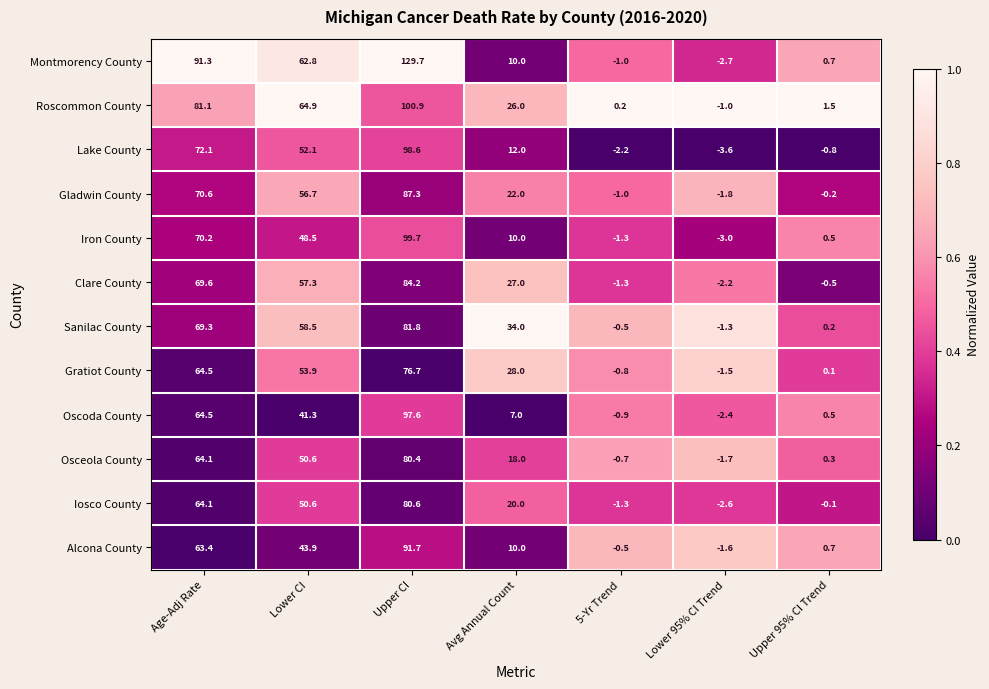

What is the difference between the maximum and second lowest values in the Osceola County series?

81.1